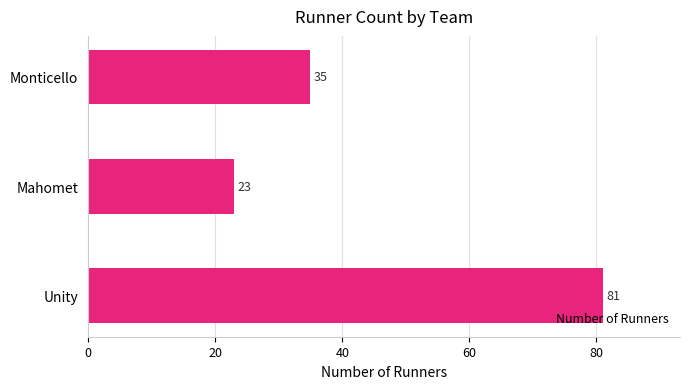

Does the chart contain any negative values?

No